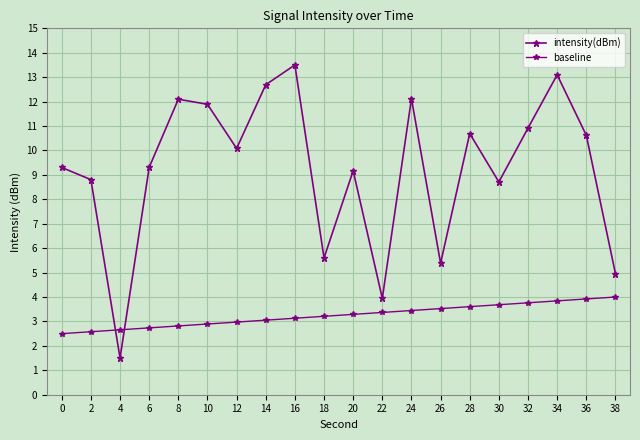

What is the difference between the maximum and second lowest values in the intensity(dBm) series?

9.6